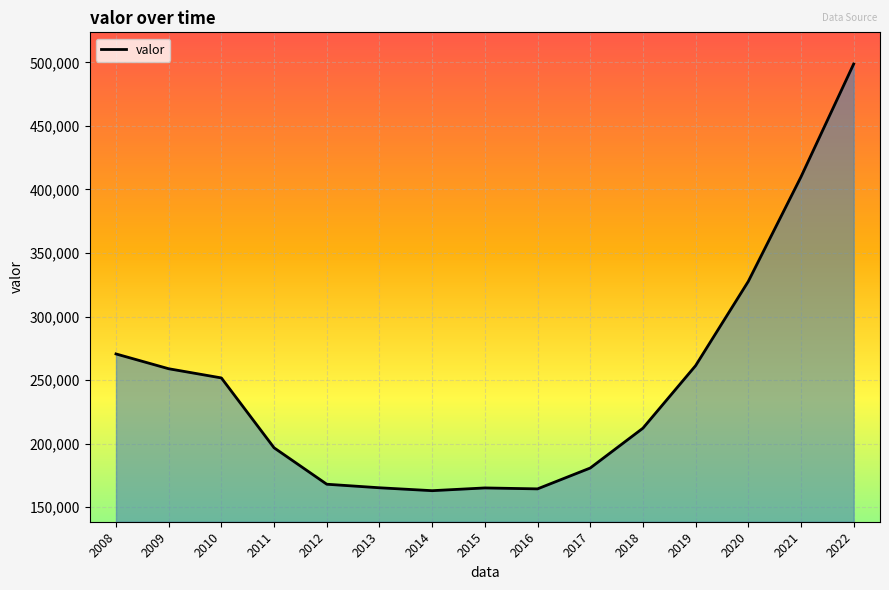

How many points are higher than both their immediate neighbors (excluding endpoints)?

1